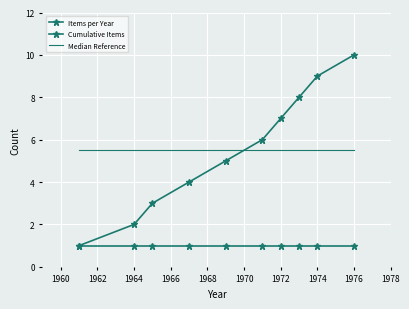

True or false: Median Reference has more than 0 points higher than both neighbors.

False